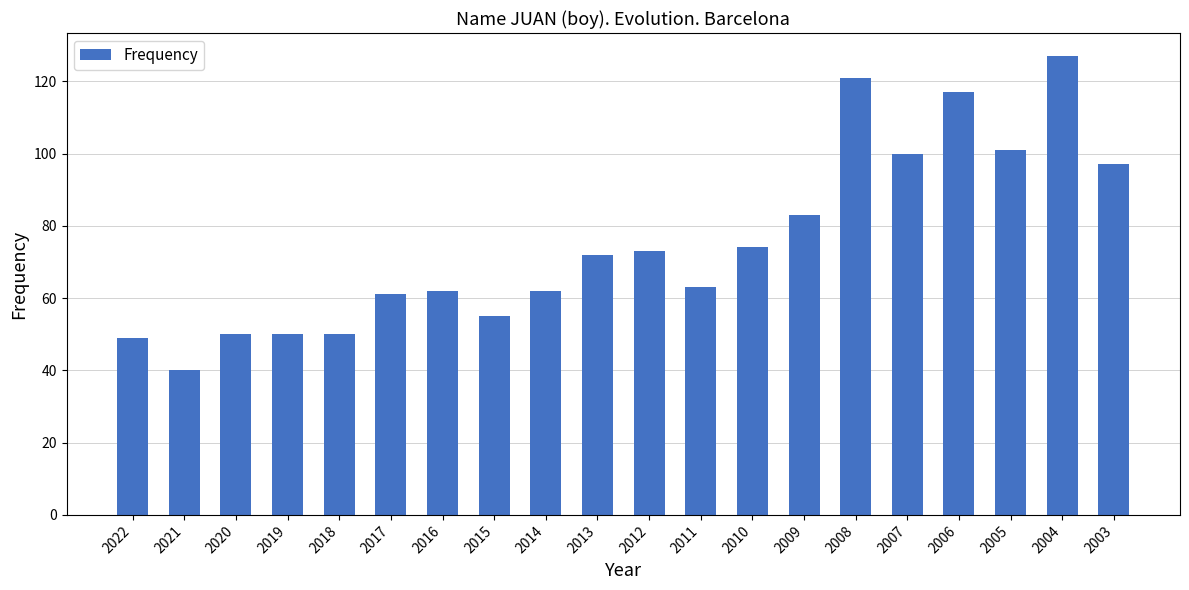

What is the ratio of the value at 2014 to the value at 2019?

1.2